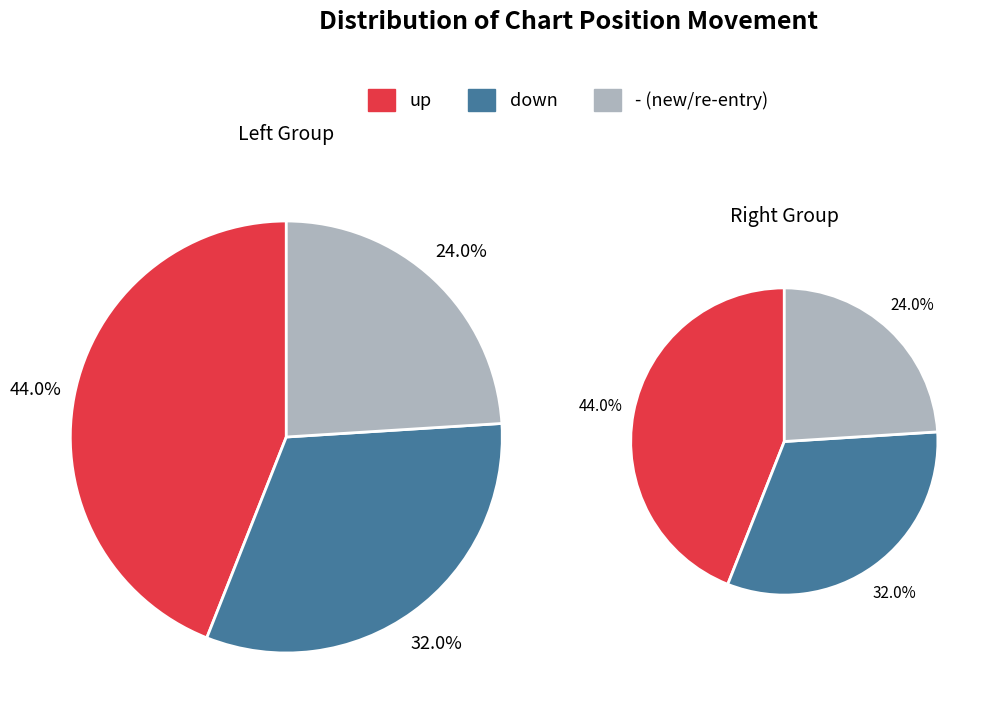

Approximately how many times larger is the value at down compared to up?

0.7